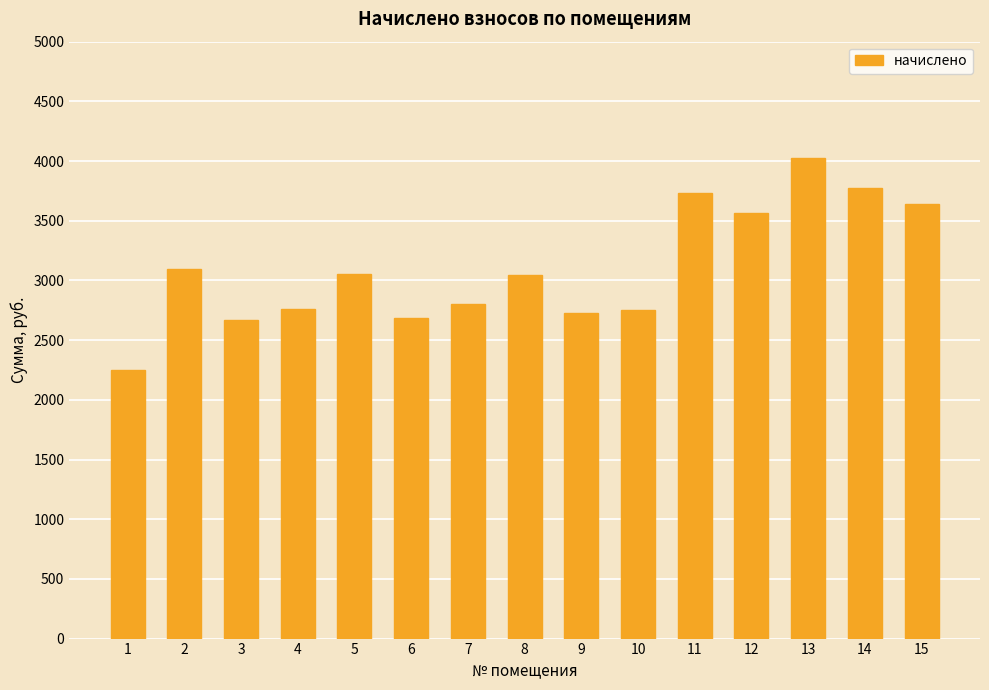

What is the value of the 8th bar from the left?

3043.3